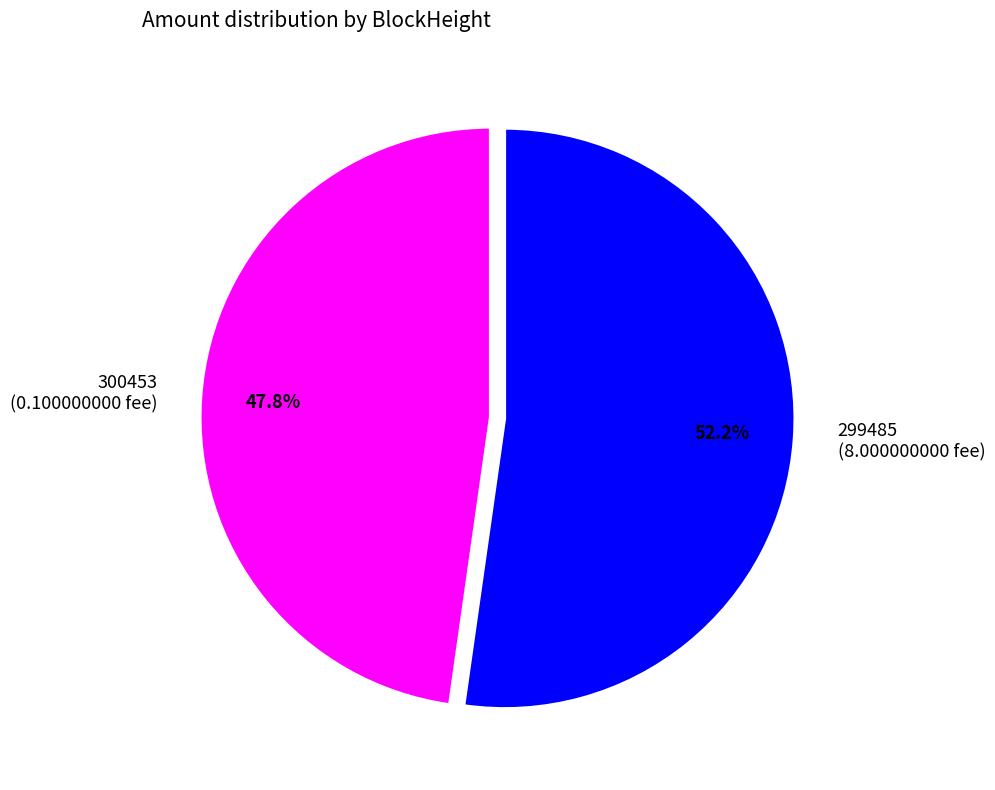

Which category has the biggest portion of the pie?

299485